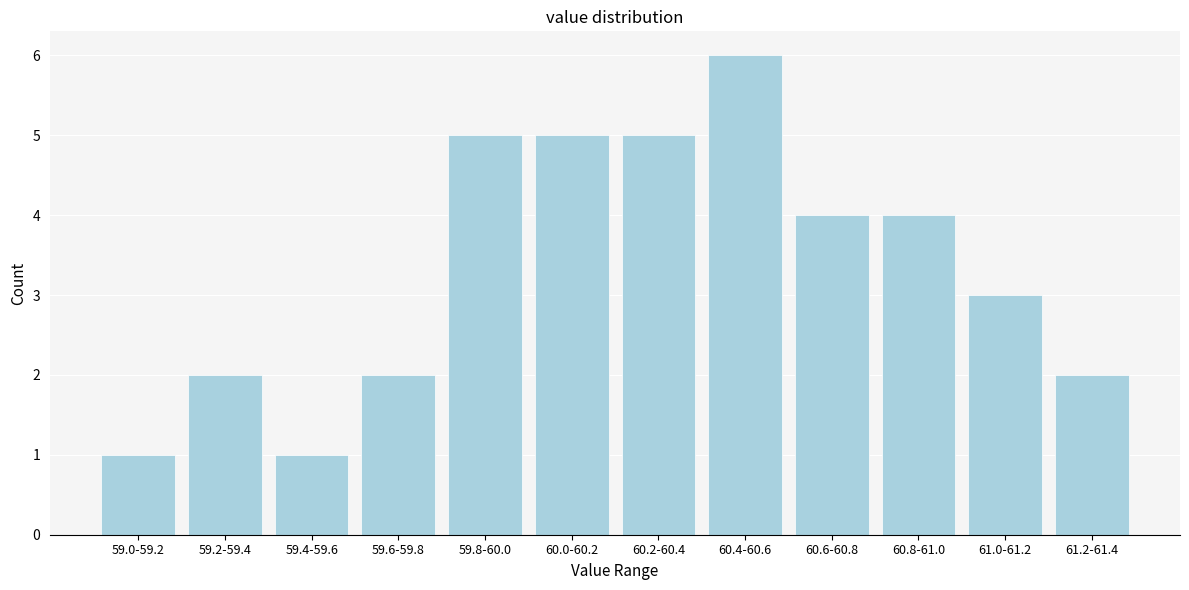

Reading left to right, what are all the values shown in this chart?

59.0-59.2=1	59.2-59.4=2	59.4-59.6=1	59.6-59.8=2	59.8-60.0=5	60.0-60.2=5	60.2-60.4=5	60.4-60.6=6	60.6-60.8=4	60.8-61.0=4	61.0-61.2=3	61.2-61.4=2